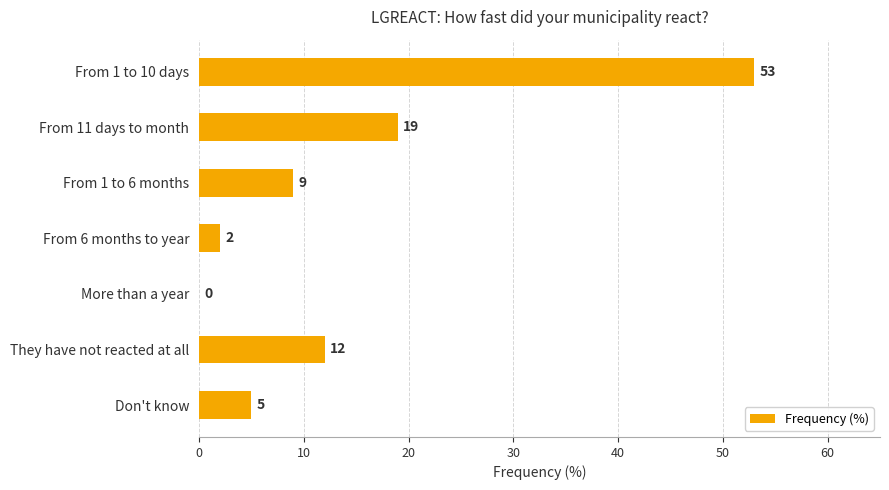

Between More than a year and They have not reacted at all, which is larger?

They have not reacted at all